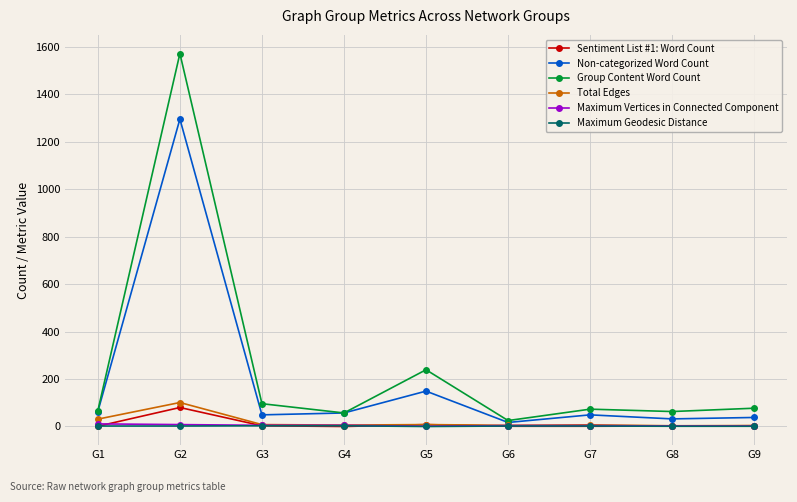

At which label does Group Content Word Count reach its peak?

G2